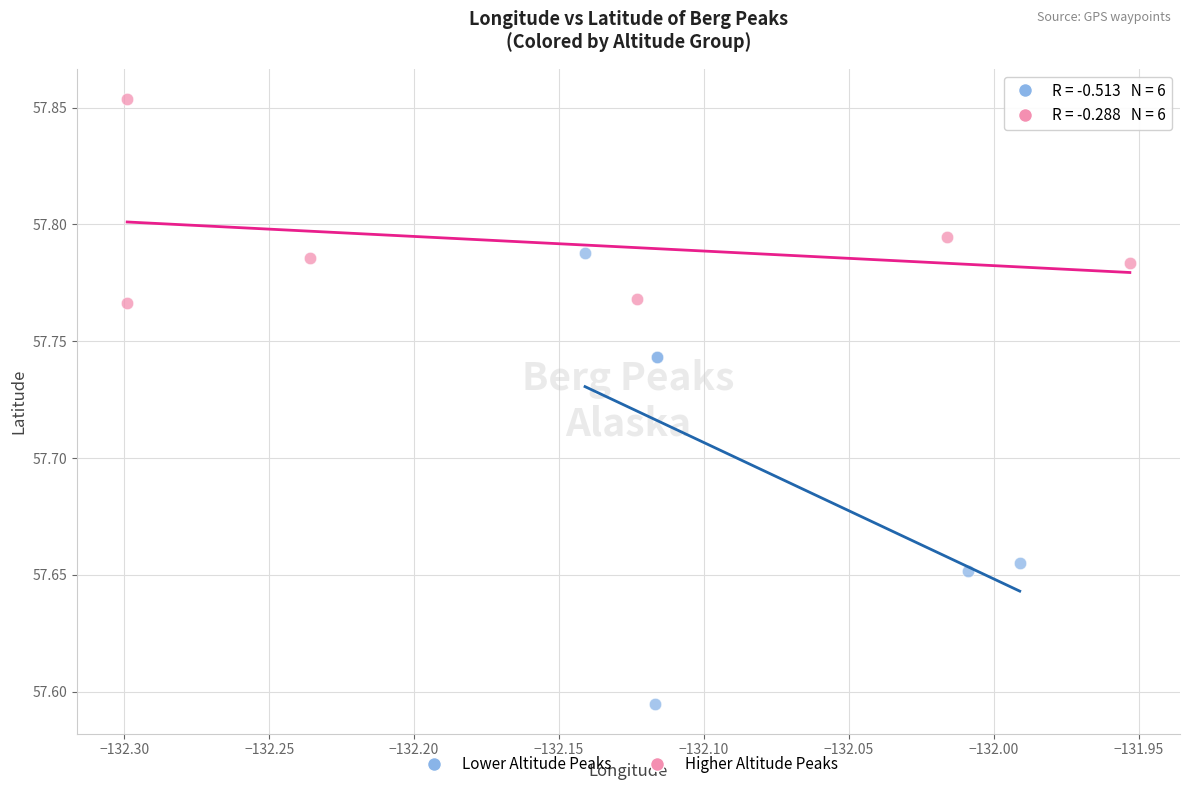

Which series reaches the minimum Y coordinate?

Lower Altitude Peaks